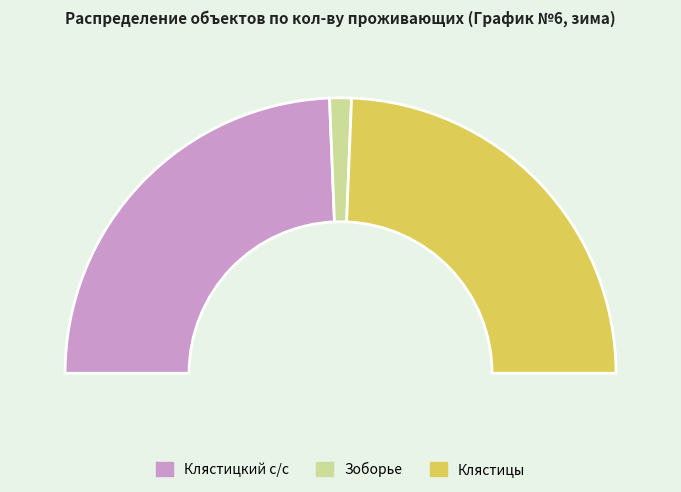

Is it true that Клястицы is 59% of the pie?

False